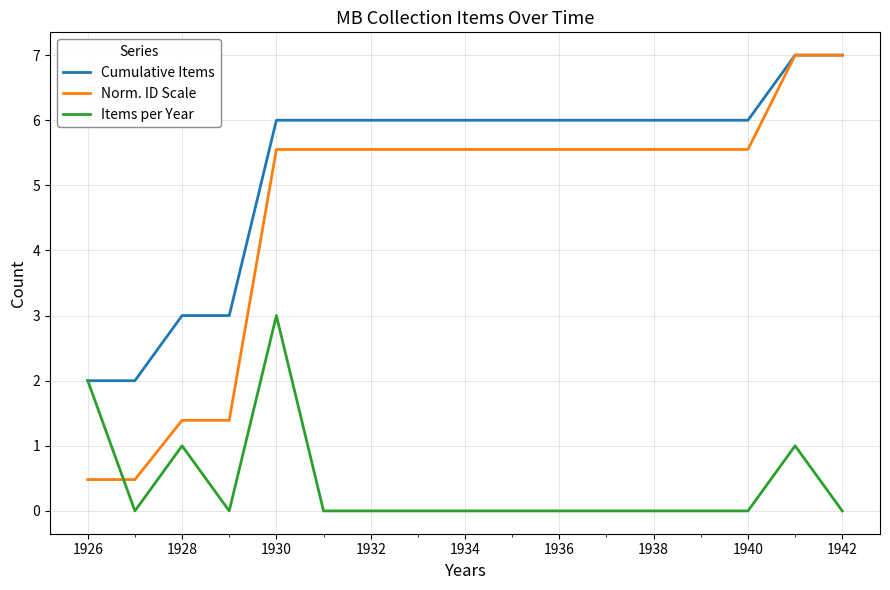

Which series has the largest range (max minus min)?

Norm. ID Scale